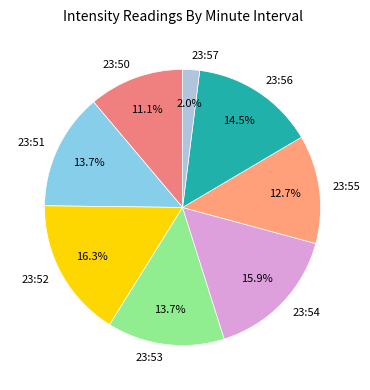

Does any single category account for the majority?

No